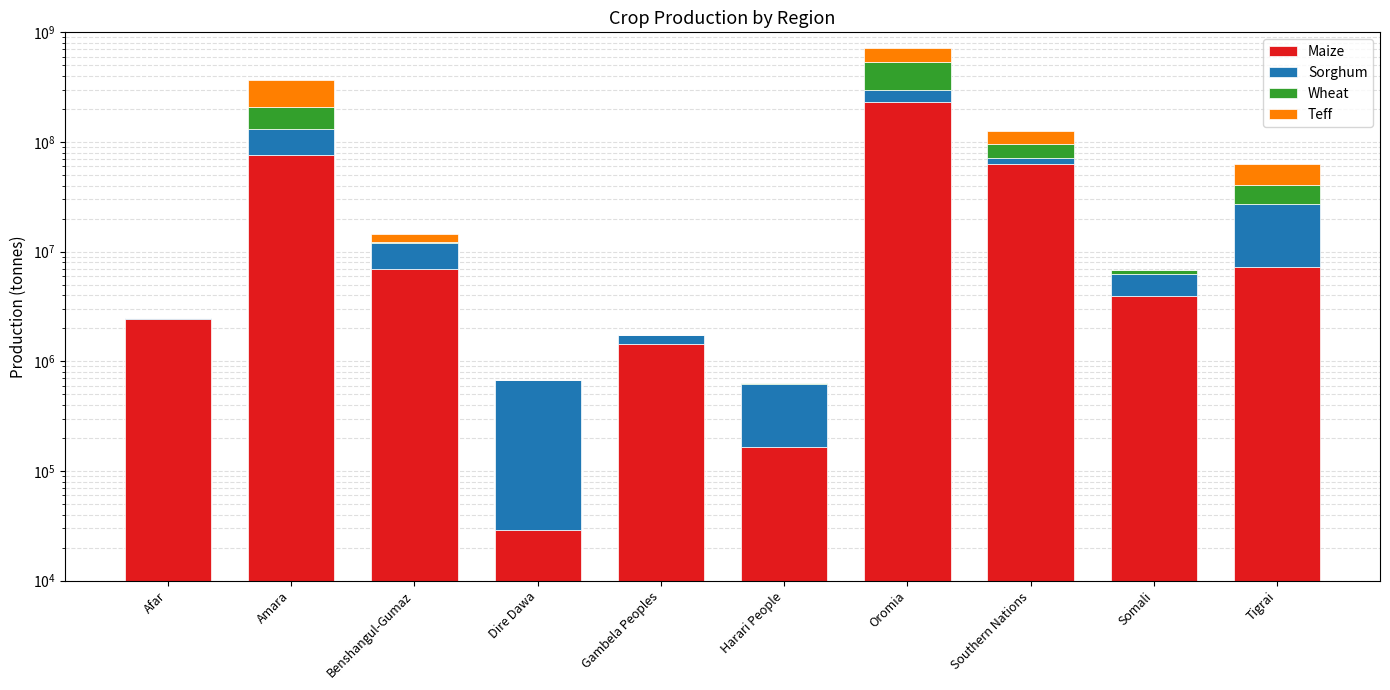

How many bars are there in total?

40